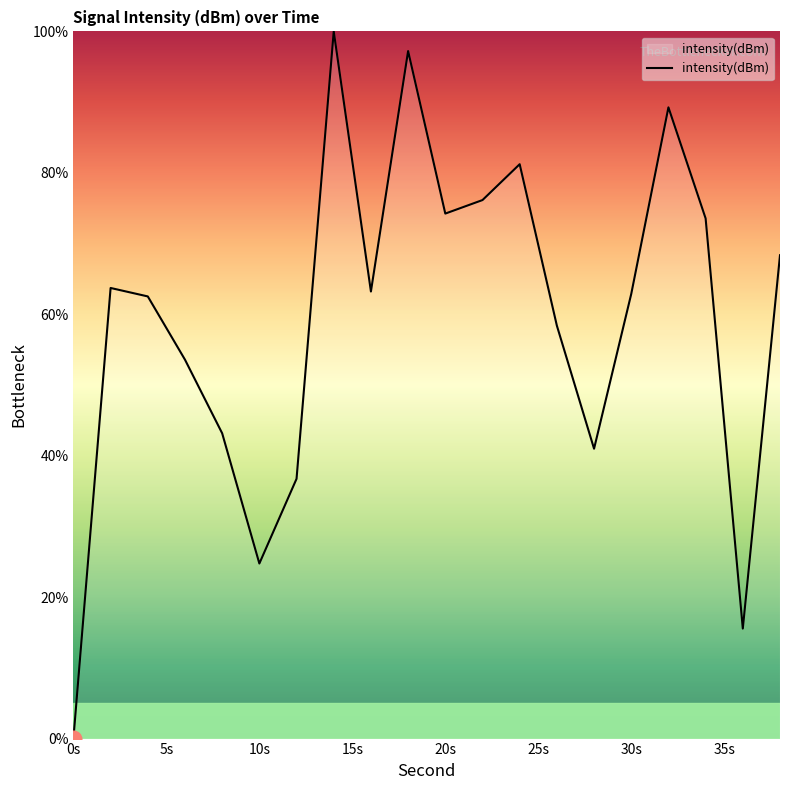

What is the greatest value displayed?

100.0